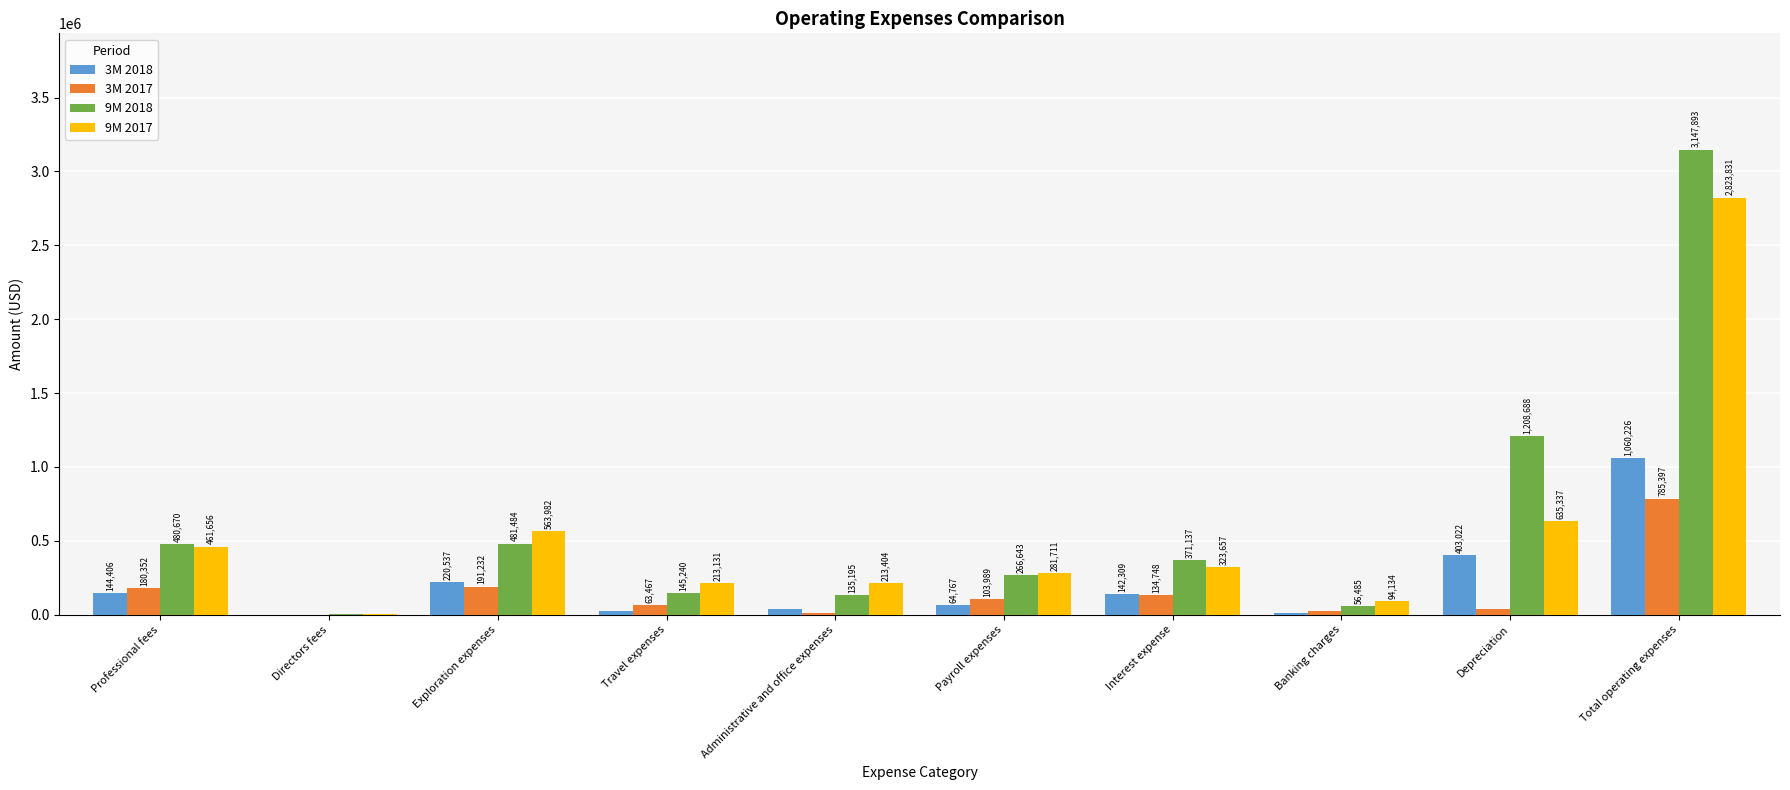

Between Directors fees and Administrative and office expenses, which series saw the biggest shift?

9M 2017